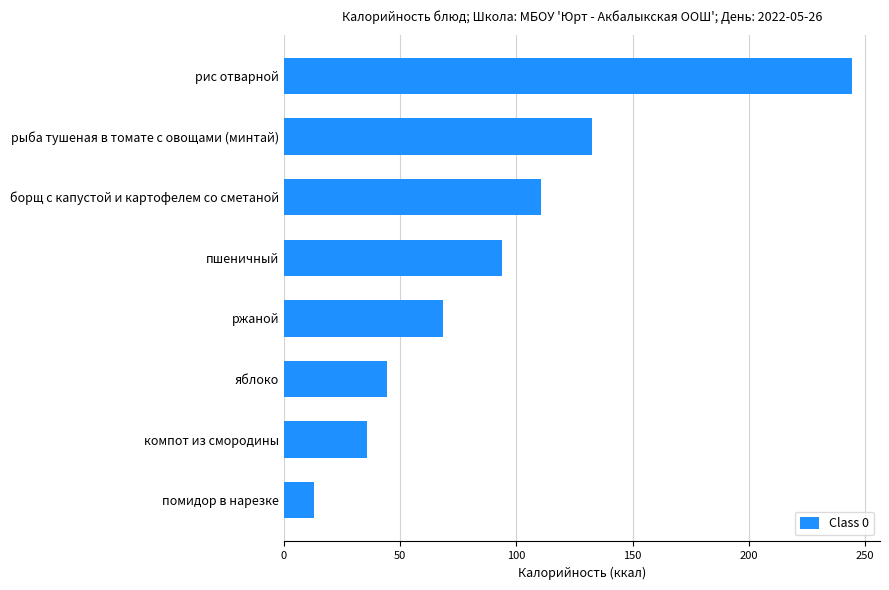

How many bars are there in total?

8